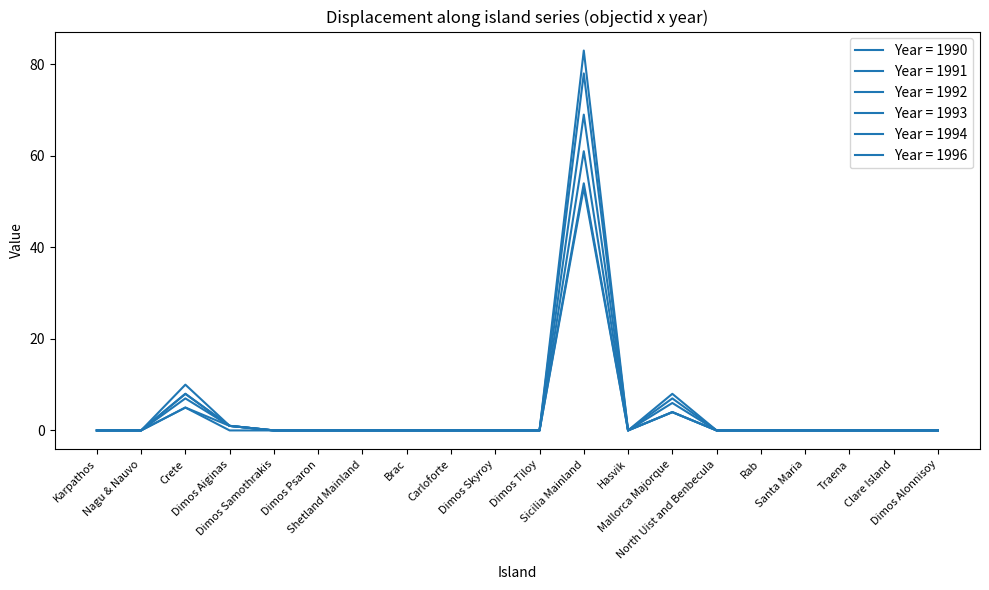

What is the label of the 7th point from the left?

Shetland Mainland